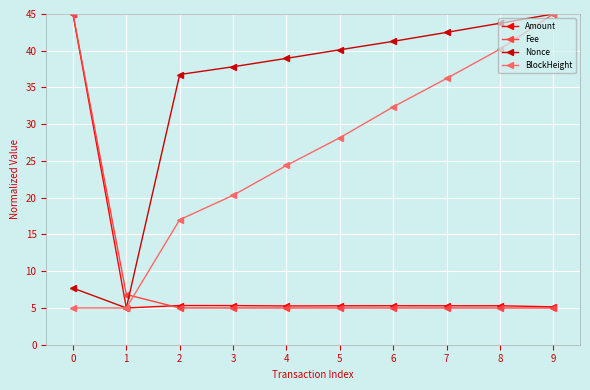

What is the sum of the BlockHeight values at 5 and 0?

33.2